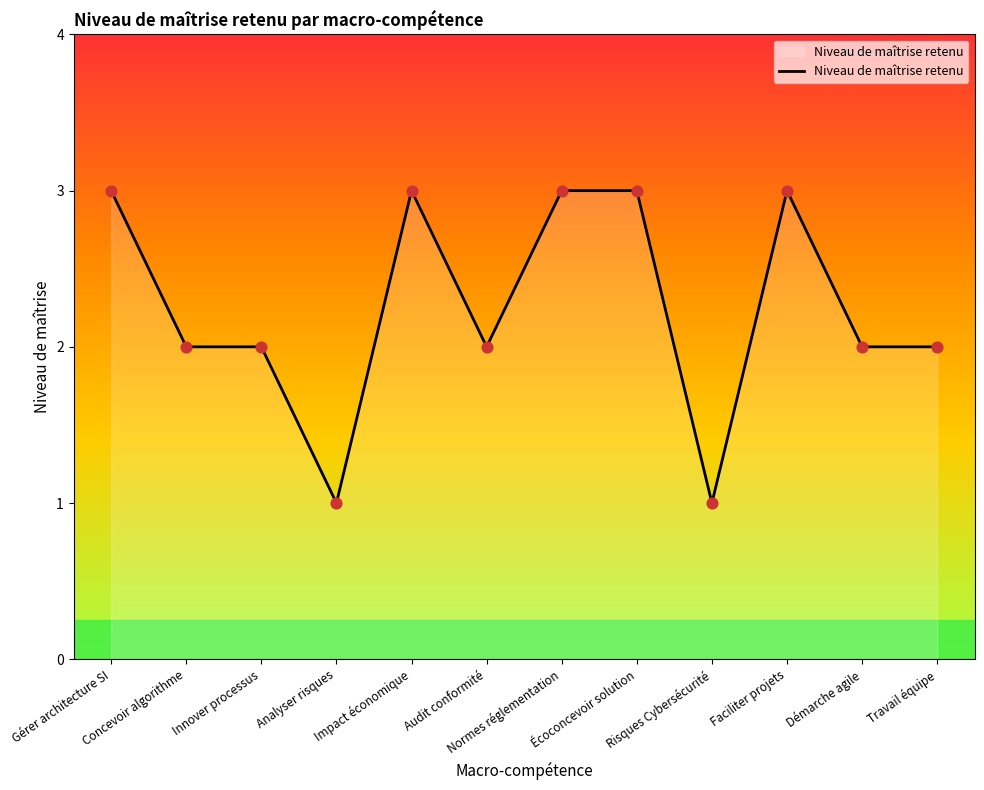

Which has a higher value, Normes réglementation or Risques Cybersécurité?

Normes réglementation